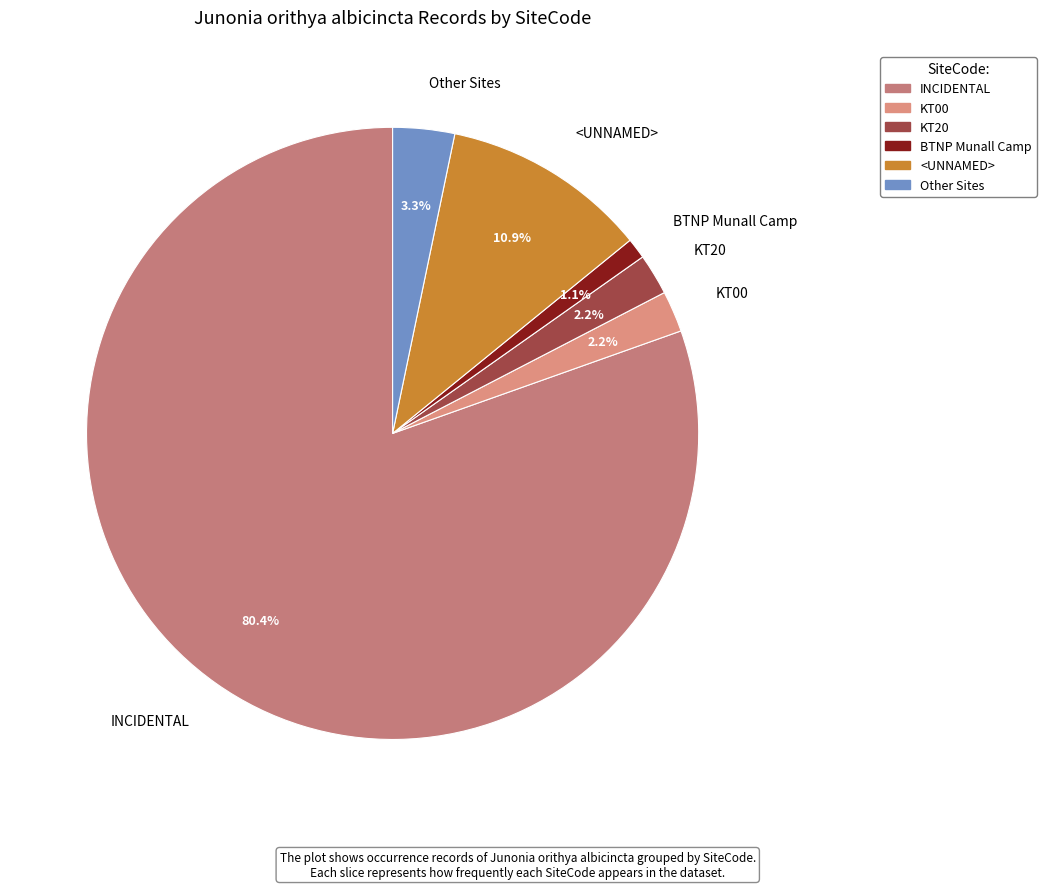

Is the sum of KT20 and Other greater than half?

No